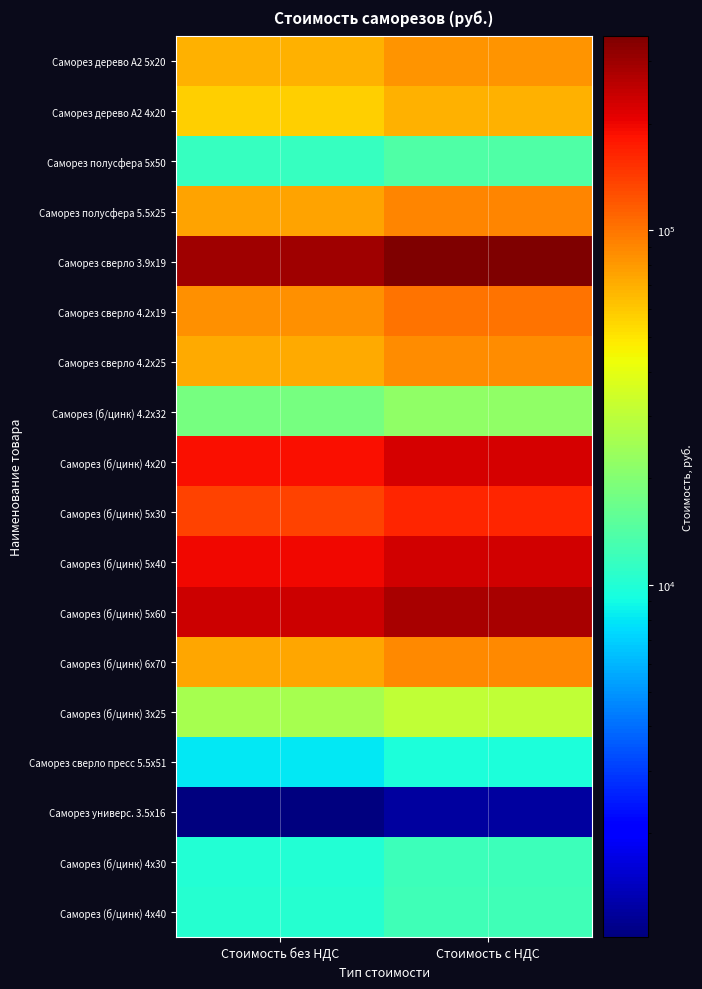

Reading left to right, list all the values displayed in this chart.

Саморез дерево А2 5х20: Стоимость без НДС=68580.0	Стоимость с НДС=82296.0
Саморез дерево А2 4х20: Стоимость без НДС=56700.0	Стоимость с НДС=68040.0
Саморез полусфера 5х50: Стоимость без НДС=11550.0	Стоимость с НДС=13860.0
Саморез полусфера 5.5х25: Стоимость без НДС=75992.0	Стоимость с НДС=91190.4
Саморез сверло 3.9х19: Стоимость без НДС=293280.0	Стоимость с НДС=351936.0
Саморез сверло 4.2х19: Стоимость без НДС=85312.5	Стоимость с НДС=102375.0
Саморез сверло 4.2х25: Стоимость без НДС=71370.0	Стоимость с НДС=85644.0
Саморез (б/цинк) 4.2х32: Стоимость без НДС=18512.0	Стоимость с НДС=22214.4
Саморез (б/цинк) 4х20: Стоимость без НДС=186740.0	Стоимость с НДС=224088.0
Саморез (б/цинк) 5х30: Стоимость без НДС=135555.0	Стоимость с НДС=162666.0
Саморез (б/цинк) 5х40: Стоимость без НДС=194410.0	Стоимость с НДС=233292.0
Саморез (б/цинк) 5х60: Стоимость без НДС=235025.0	Стоимость с НДС=282030.0
Саморез (б/цинк) 6х70: Стоимость без НДС=73016.2	Стоимость с НДС=87619.5
Саморез (б/цинк) 3х25: Стоимость без НДС=25647.0	Стоимость с НДС=30776.4
Саморез сверло пресс 5.5х51: Стоимость без НДС=8060.0	Стоимость с НДС=9672.0
Саморез универс. 3.5х16: Стоимость без НДС=1020.0	Стоимость с НДС=1224.0
Саморез (б/цинк) 4х30: Стоимость без НДС=10163.5	Стоимость с НДС=12196.2
Саморез (б/цинк) 4х40: Стоимость без НДС=10366.5	Стоимость с НДС=12439.8